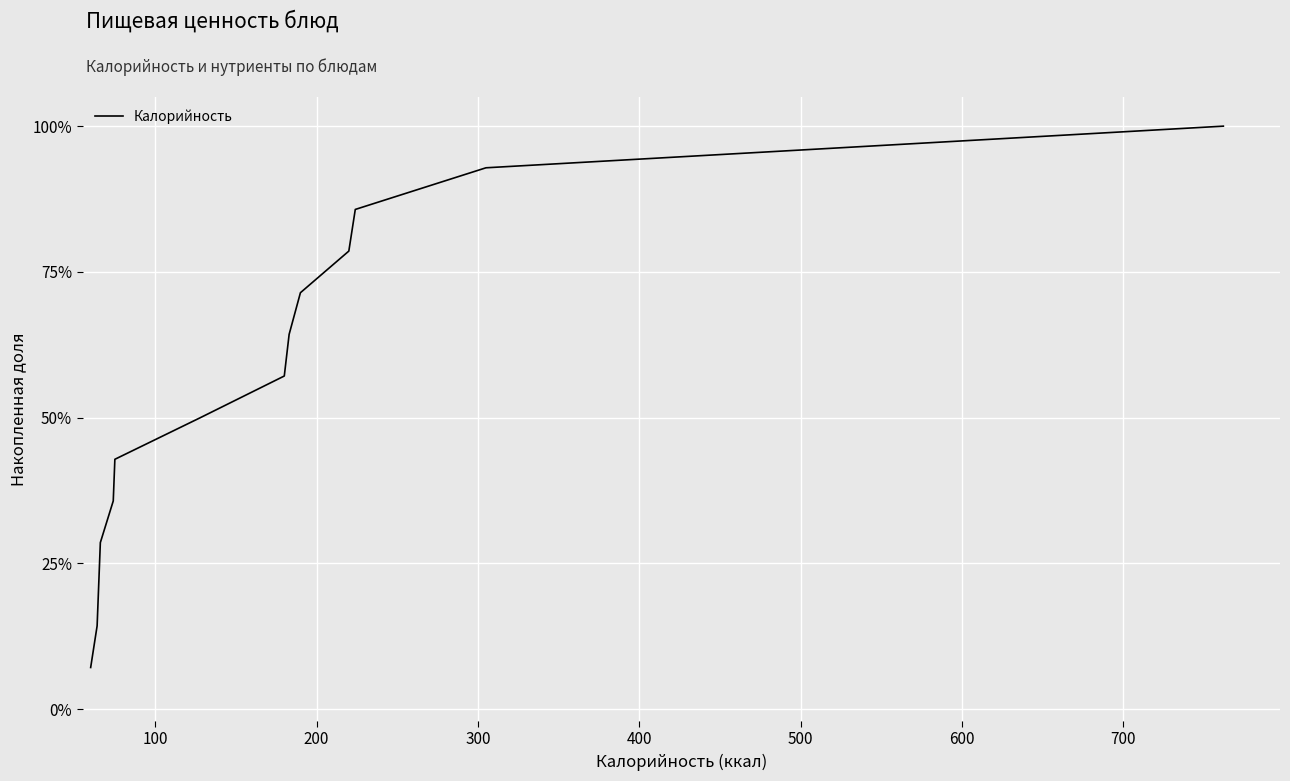

What is the smallest value displayed?

7.1